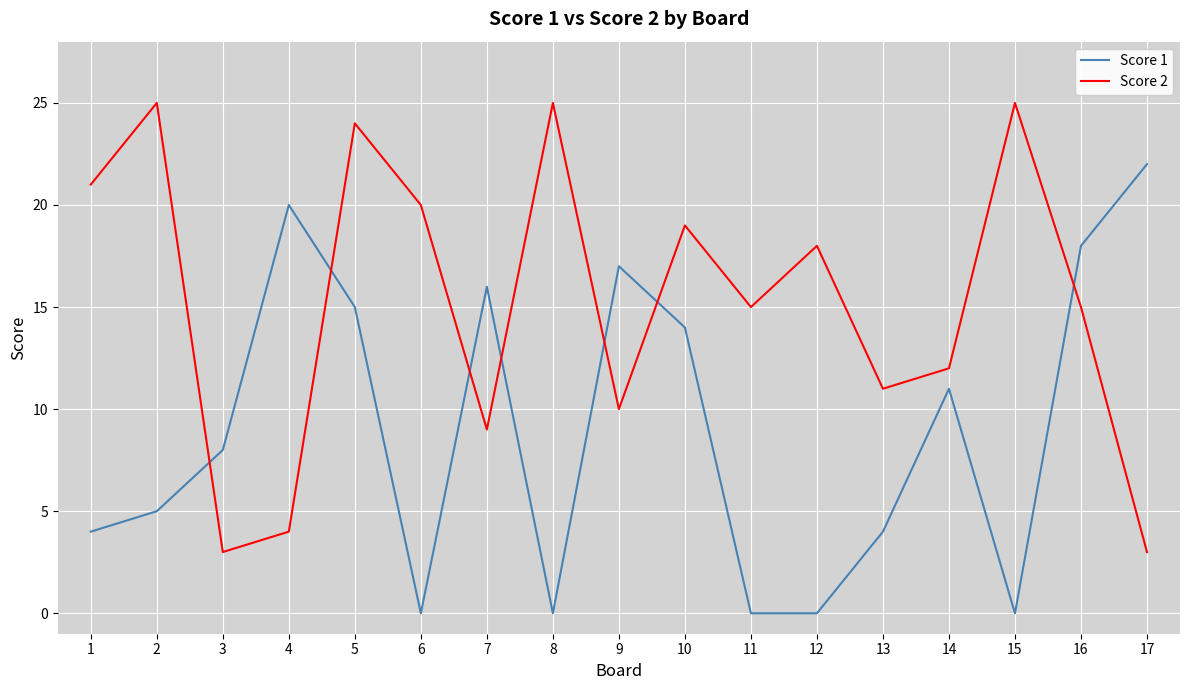

Which series has the largest total across all categories?

Score 2